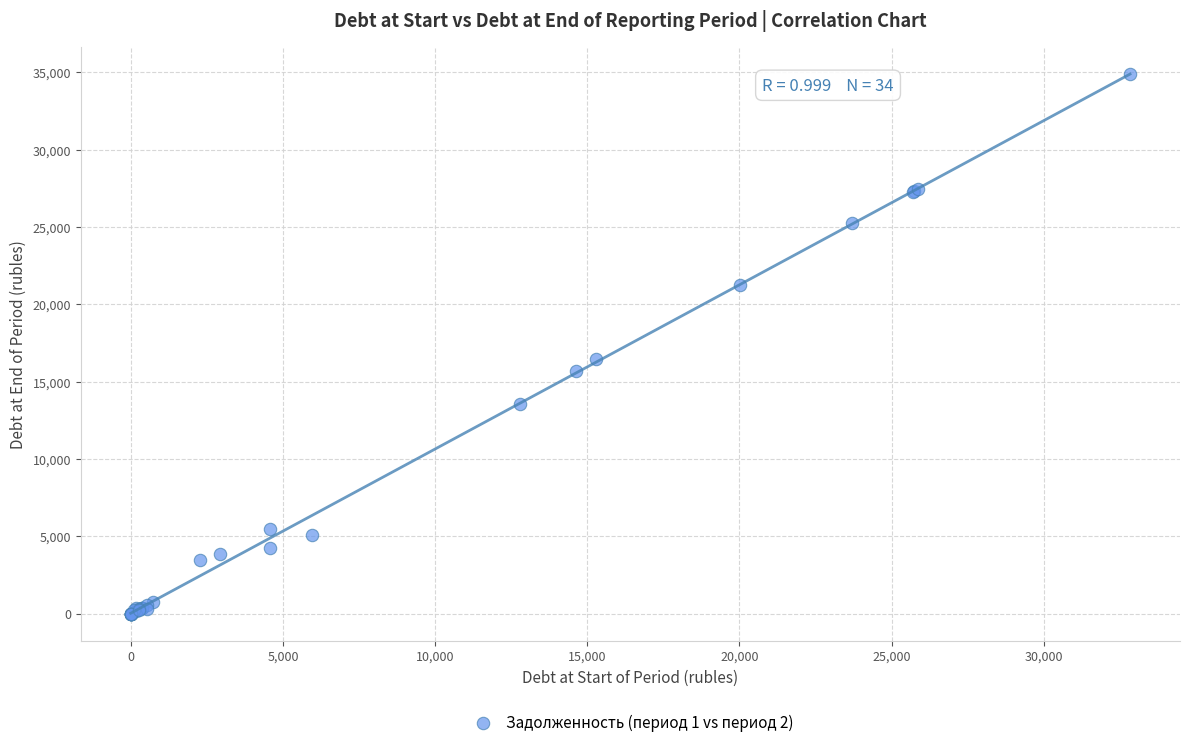

What Y value in the scatter plot is closest to 17434?

16433.3